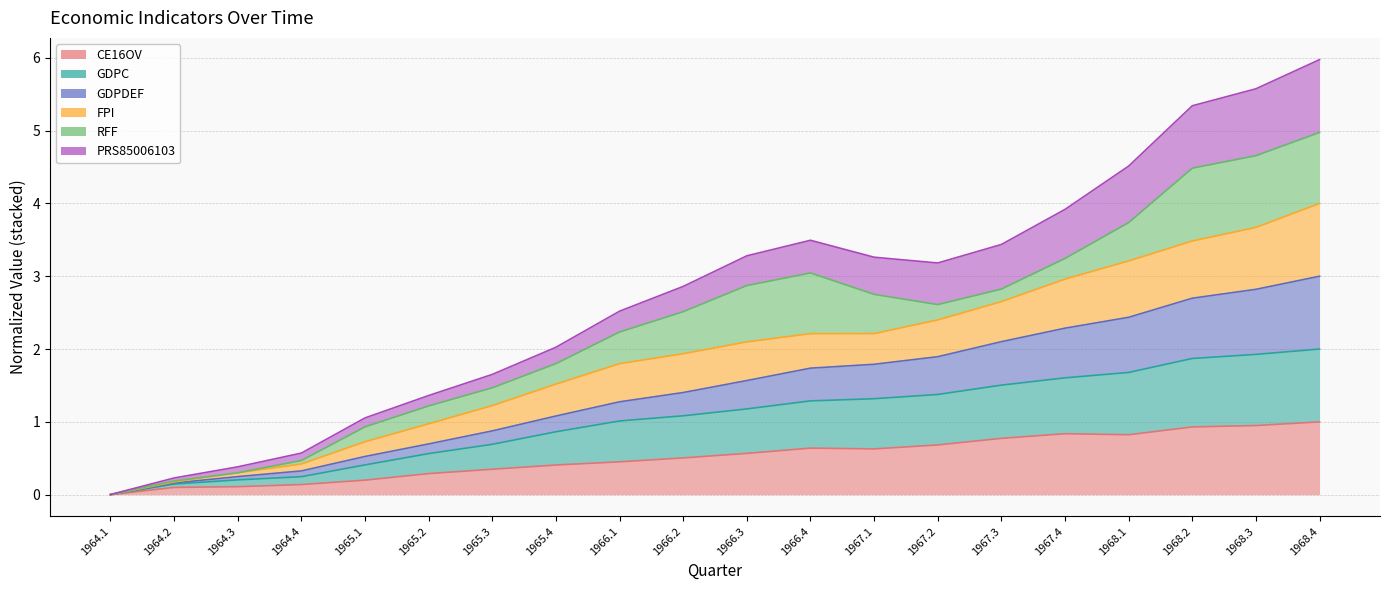

Count the number of categories in the chart.

20